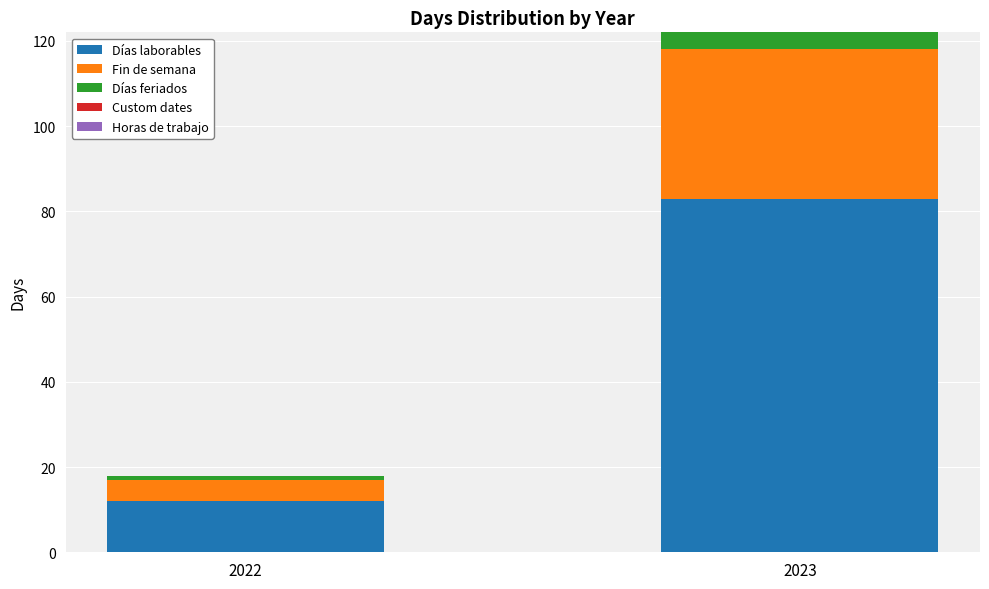

The value of Días laborables at 2022 is 12. True or false?

True